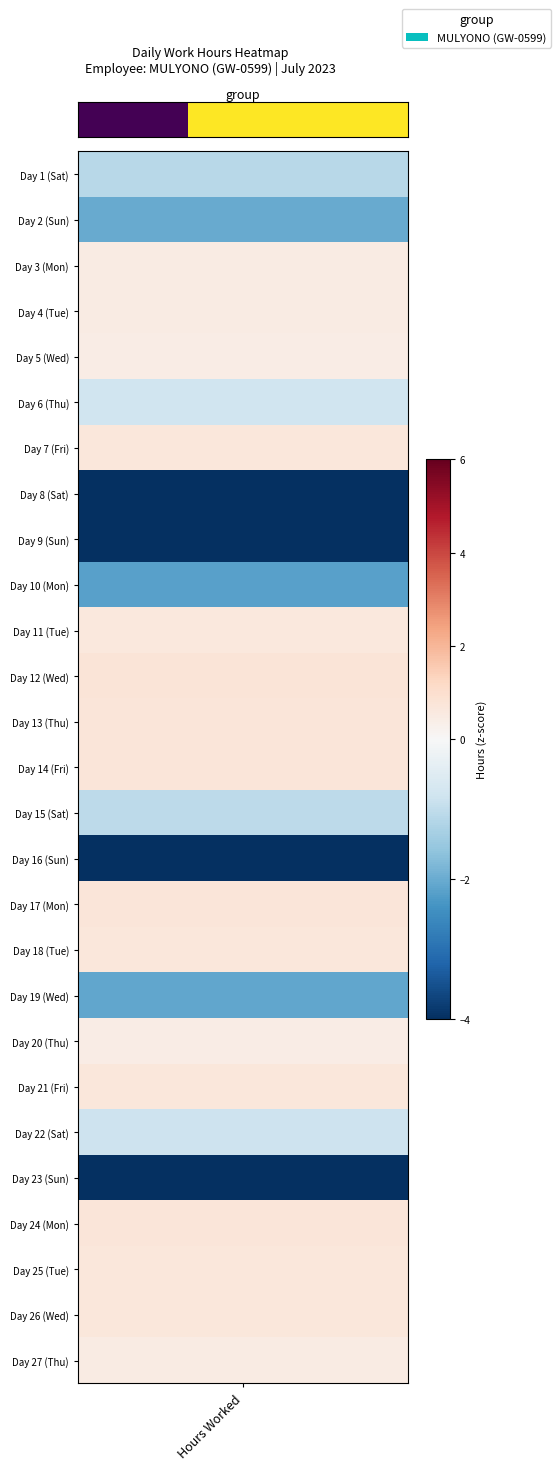

At which label is the value closest to 0?

Hours Worked